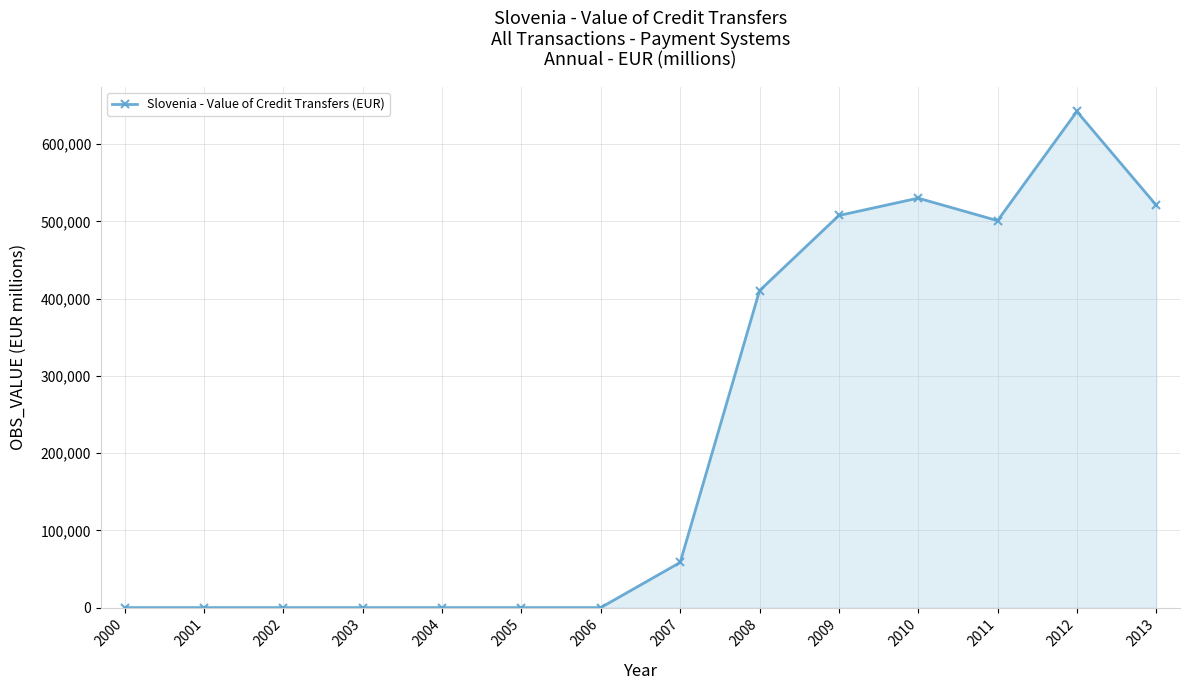

What is the change in value from 2010 to 2011?

-29127.0